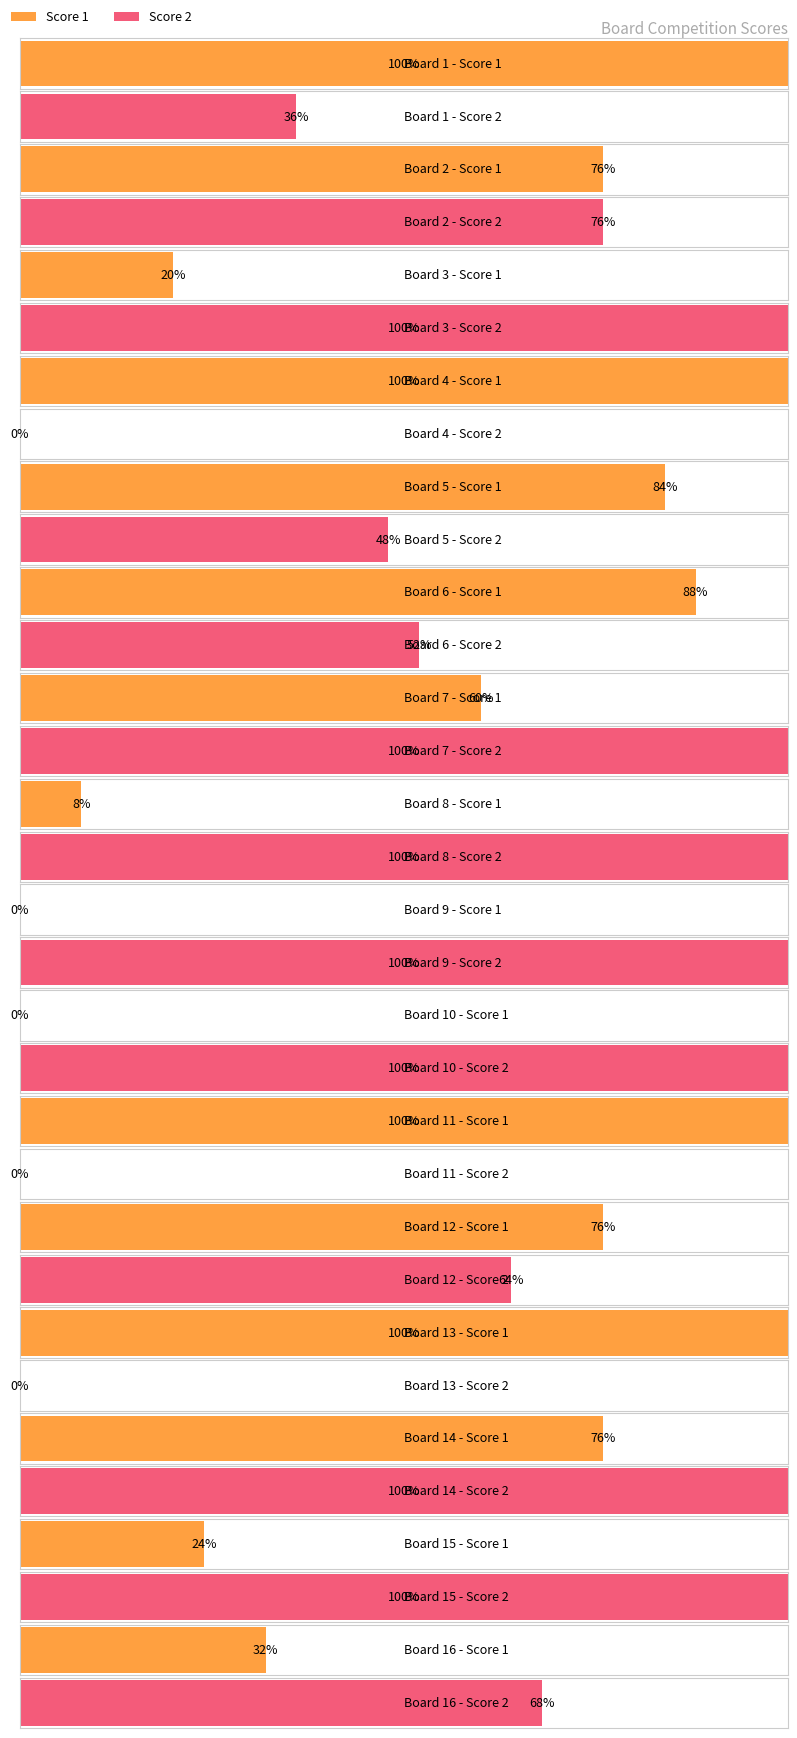

At 11, list the series in order from smallest to largest.

Score 2, Score 1